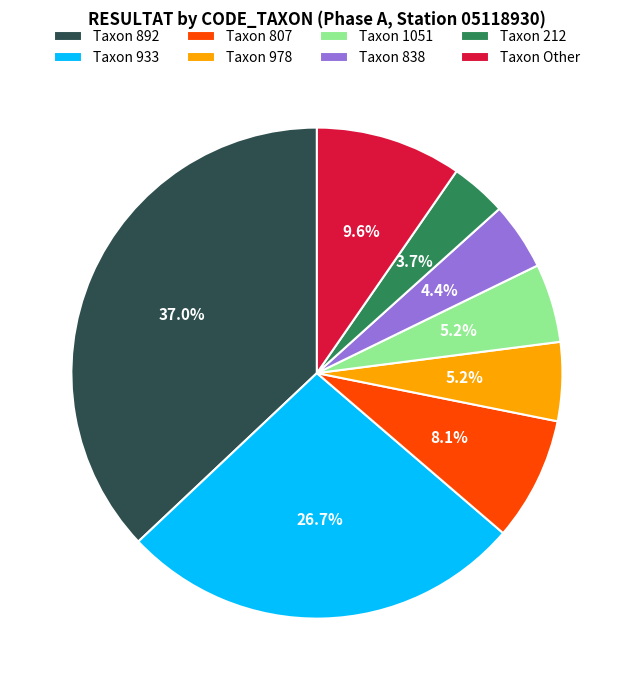

What percentage do Taxon 978 and Taxon 892 together represent?

42.2%